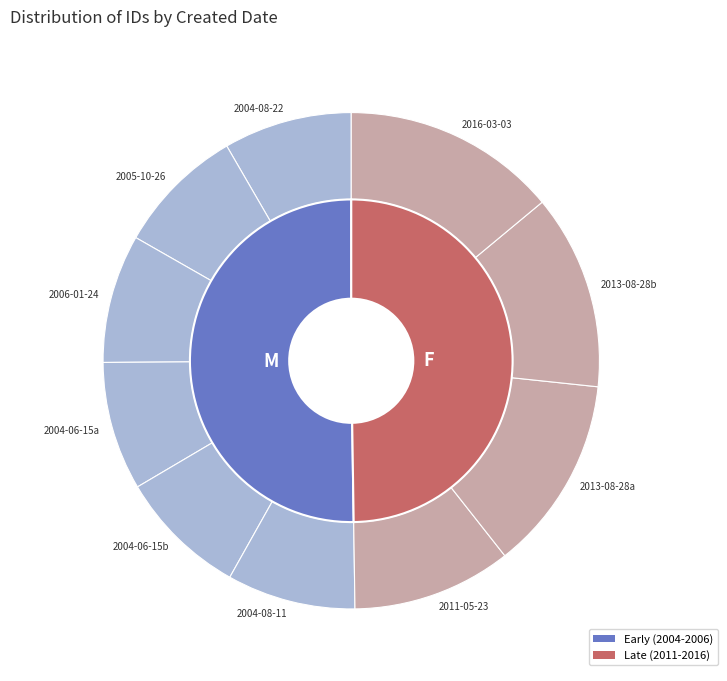

What is the largest slice in the pie chart?

2016-03-03